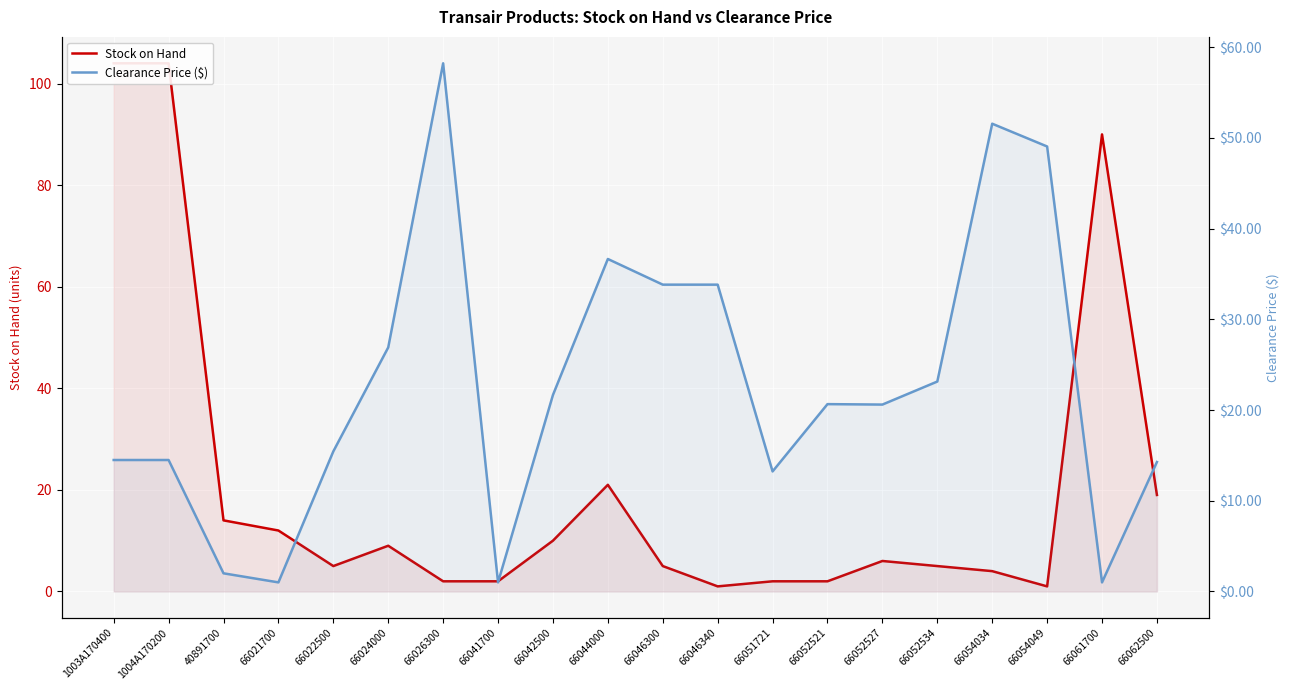

How many distinct data groups are displayed?

2